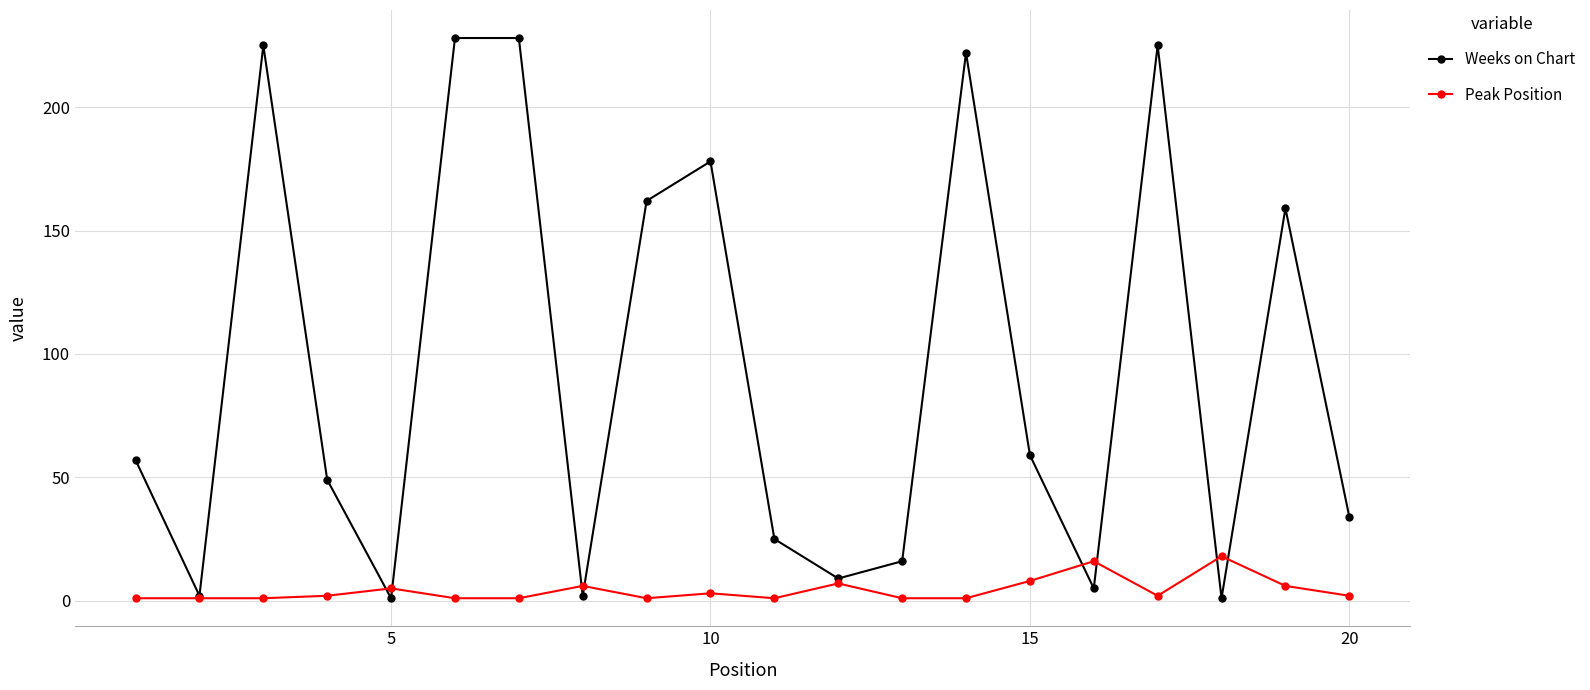

What is the greatest value displayed?

228